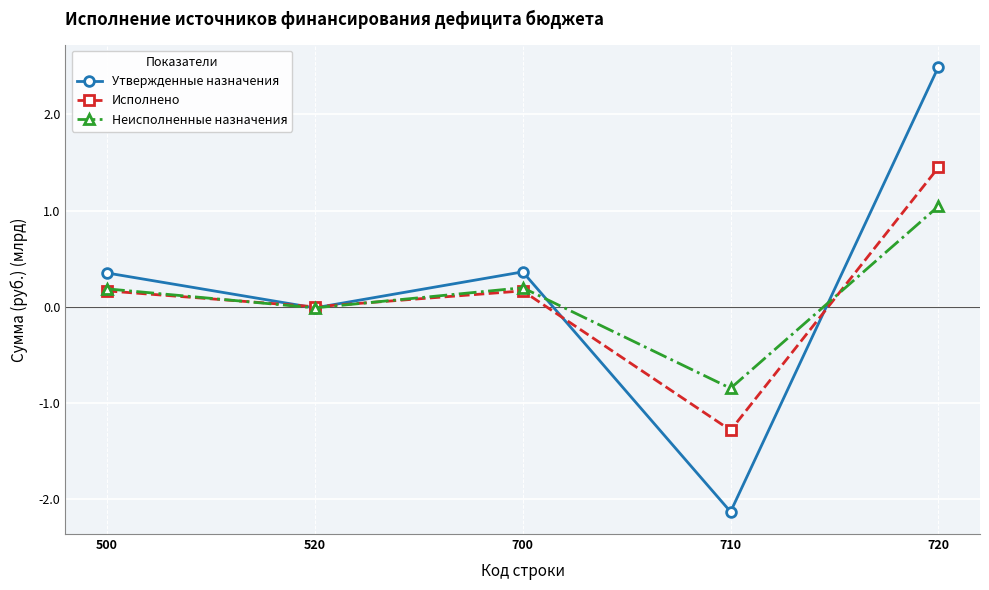

How many distinct data groups are displayed?

3